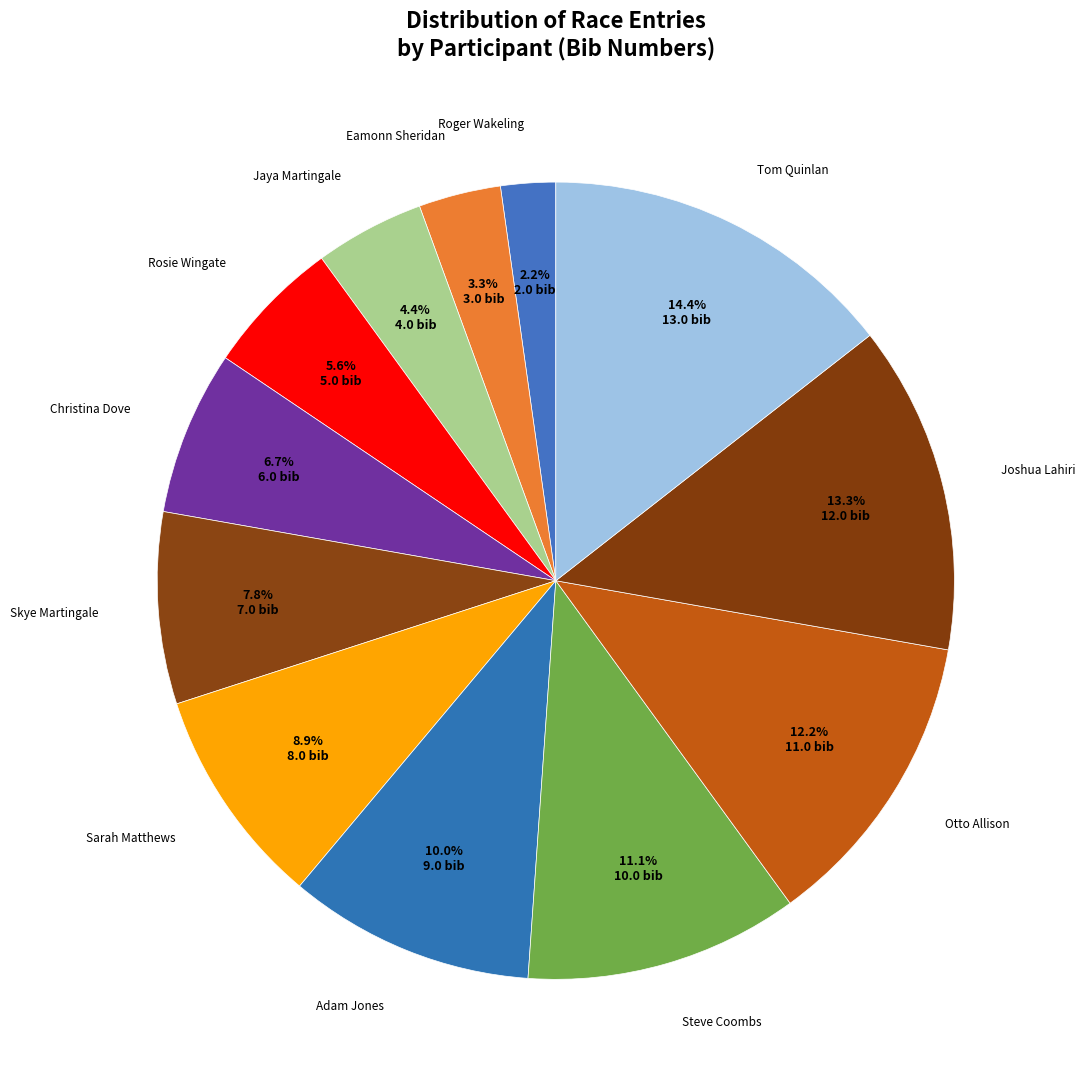

How many segments does this pie chart have?

12